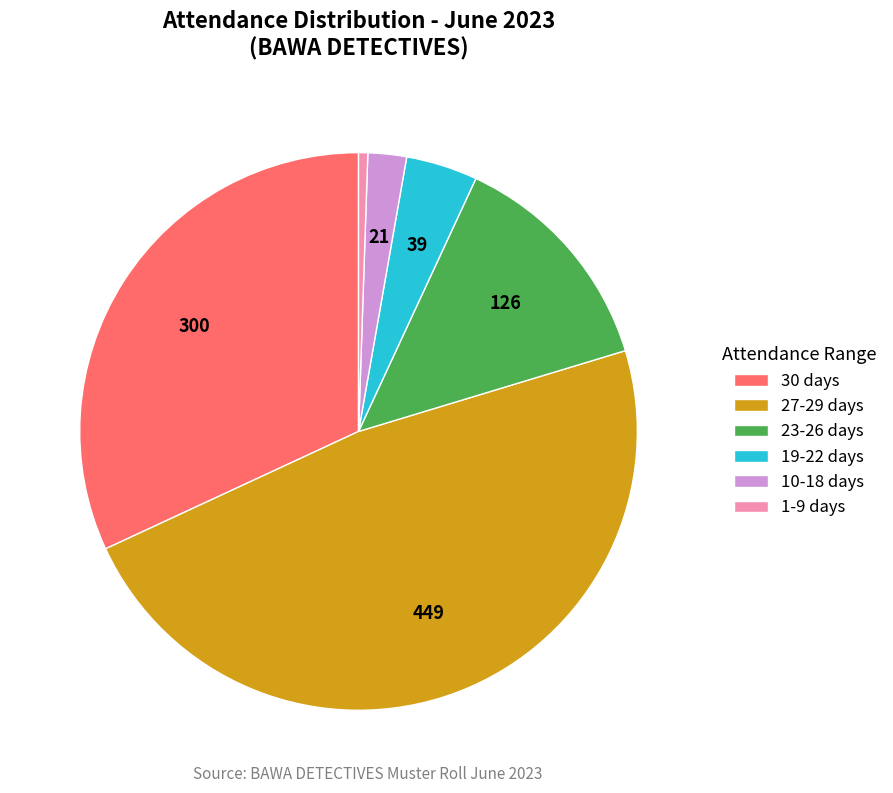

Approximately how many times larger is the value at 19-22 days compared to 23-26 days?

0.3